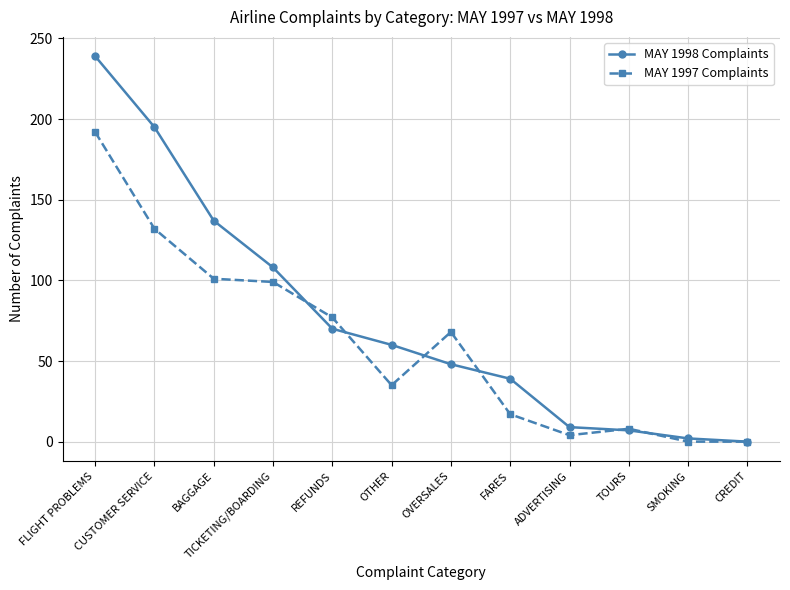

The value of MAY 1998 Complaints at TOURS is 7. True or false?

True